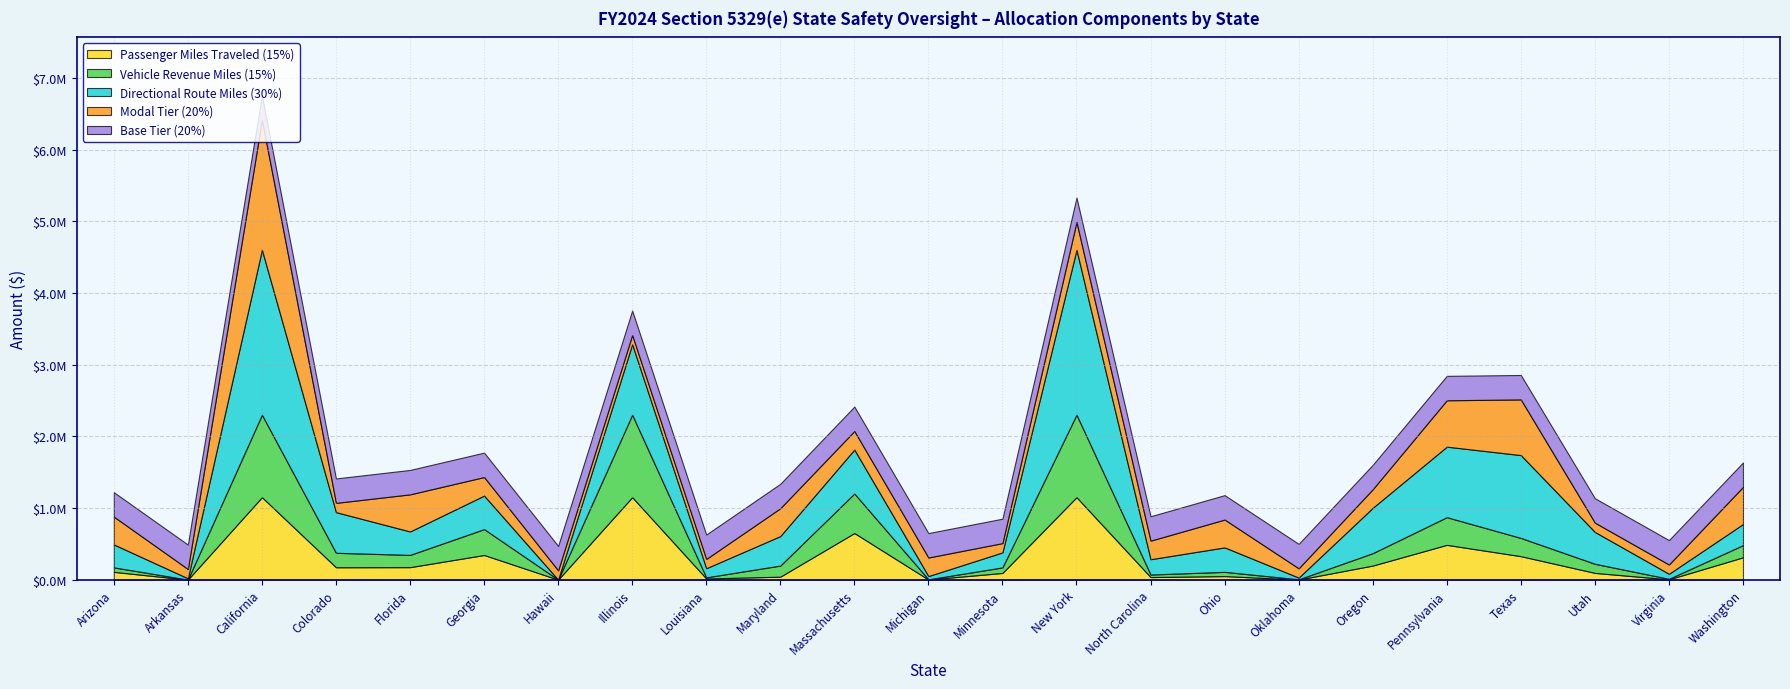

True or false: Passenger Miles Traveled (15%) and Directional Route Miles (30%) intersect in this chart.

True